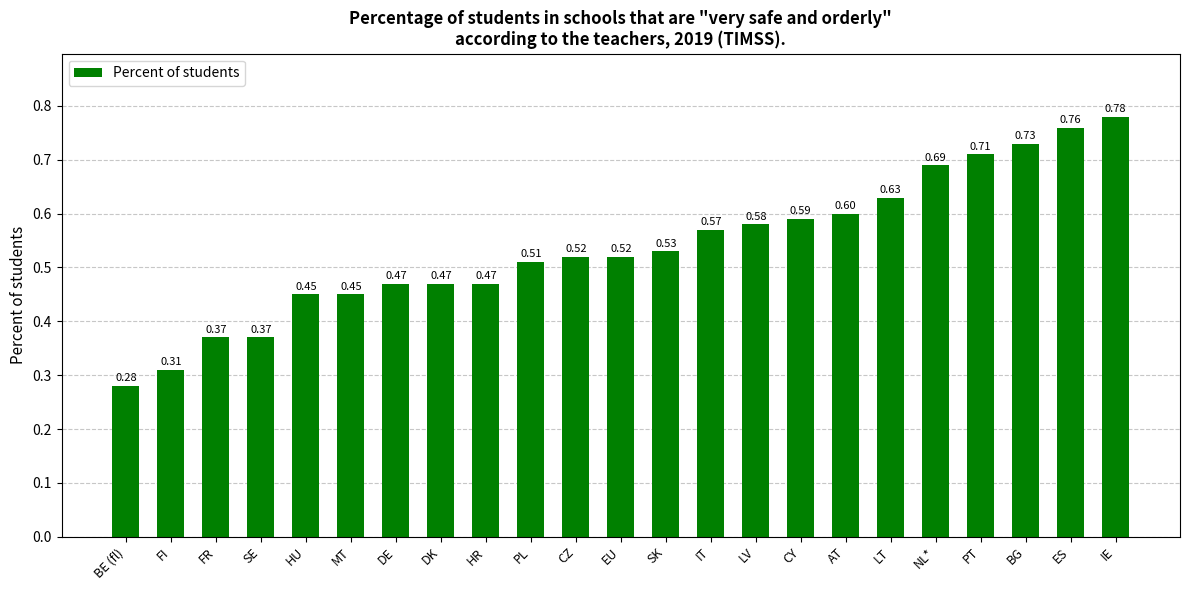

What is the change in value from DE to LT?

+0.2